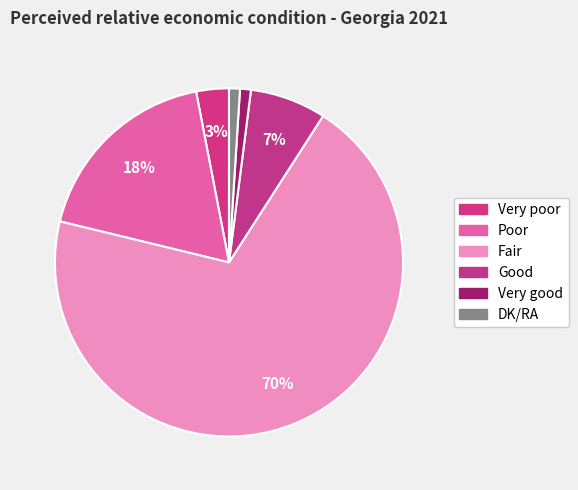

True or false: Very good accounts for 1% of the total.

True